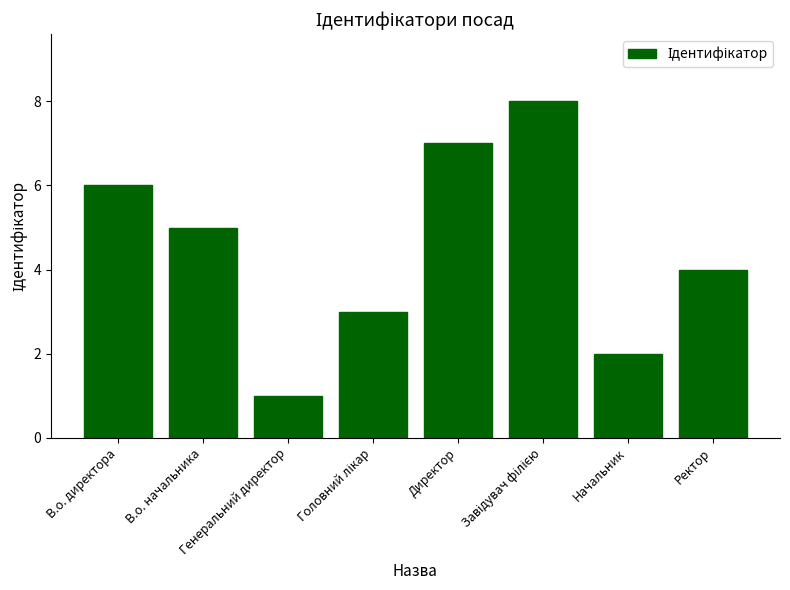

What is the sum of all values?

36